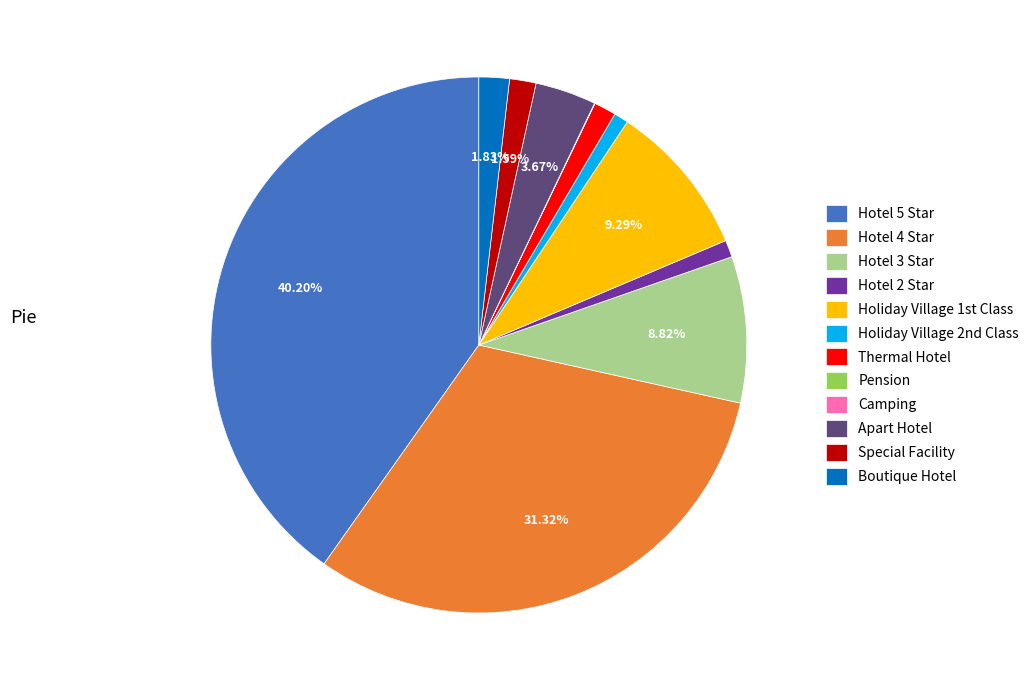

Is the sum of Hotel 4 Star and Special Facility greater than half?

No